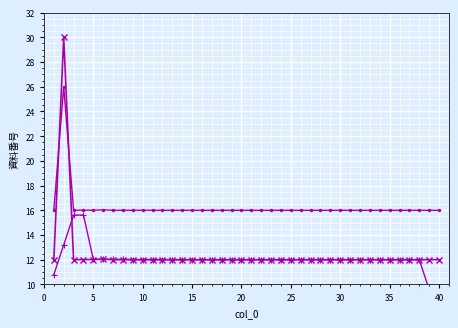

In 資料番号 (短縮), how many points are higher than both neighbors (excluding endpoints)?

11